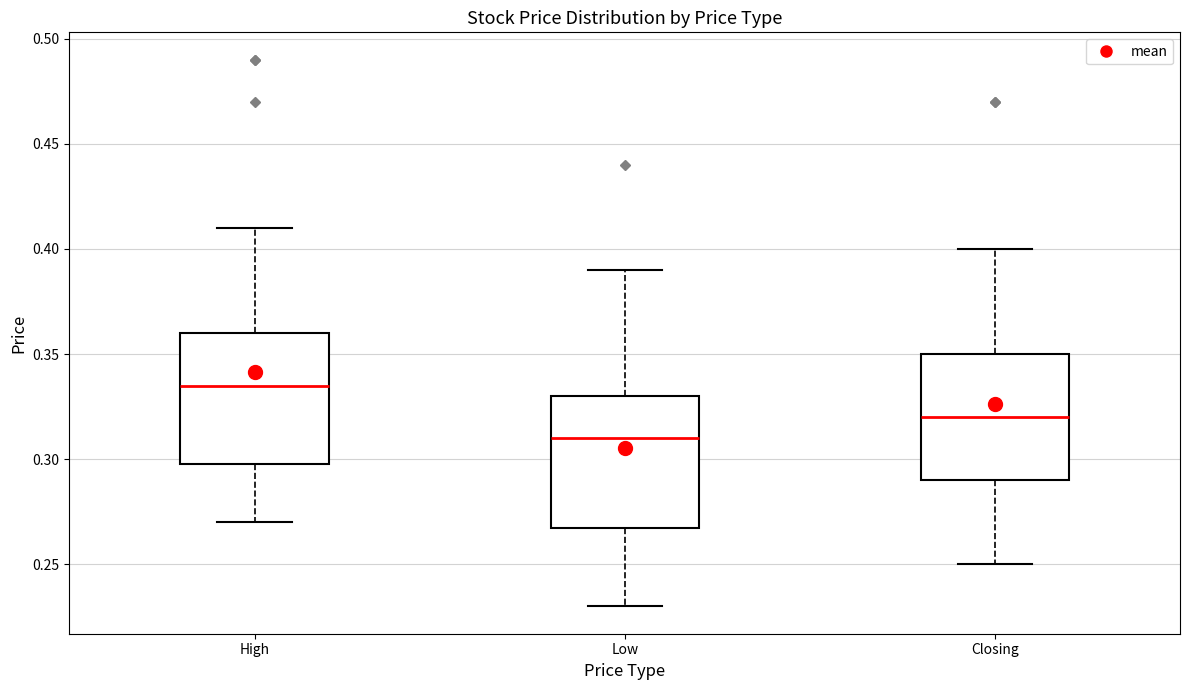

Reading left to right, read every box against the y-axis: the position of its median line, the range the box covers, and the ends of its whiskers. The values are not printed on the chart, so give them approximately, as read against the axis.

High: median 0.335, box 0.300 to 0.360, whiskers 0.270 to 0.410
Low: median 0.310, box 0.270 to 0.330, whiskers 0.230 to 0.390
Closing: median 0.320, box 0.290 to 0.350, whiskers 0.250 to 0.400